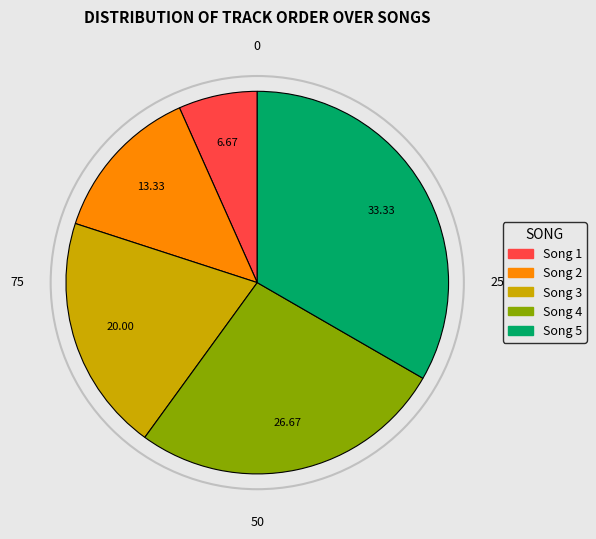

Between Song 3 and Song 4, which is larger?

Song 4